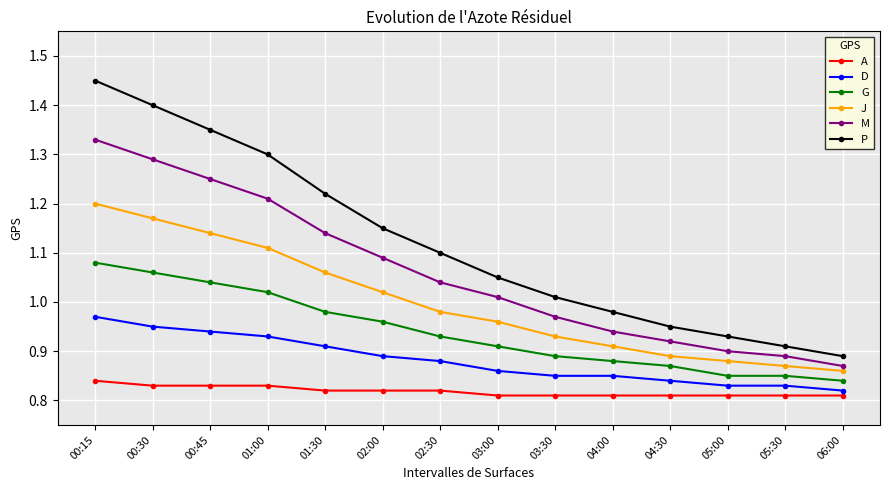

Which category has the highest value in the M series?

00:15